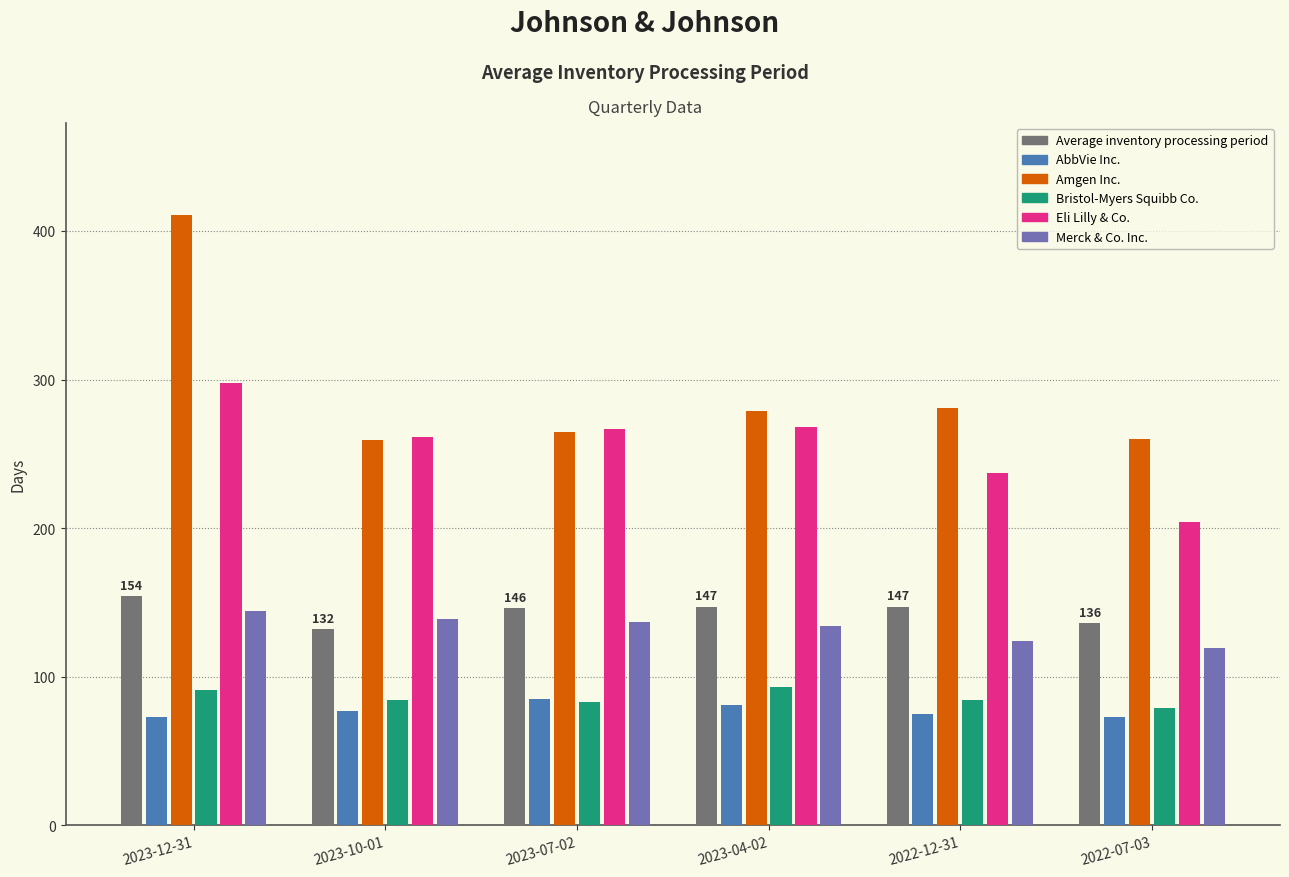

Which category has the highest value across all series?

2023-12-31